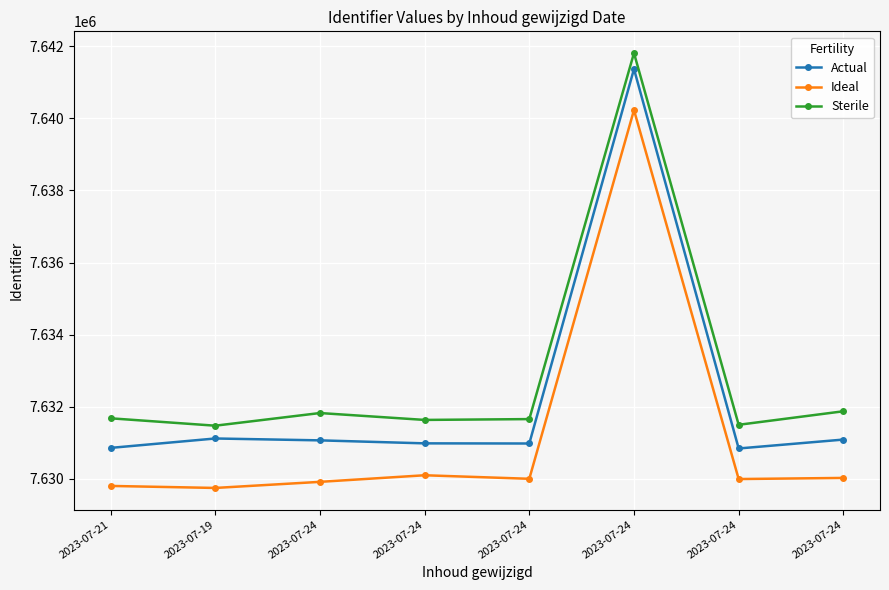

How many lines are shown in the chart?

3